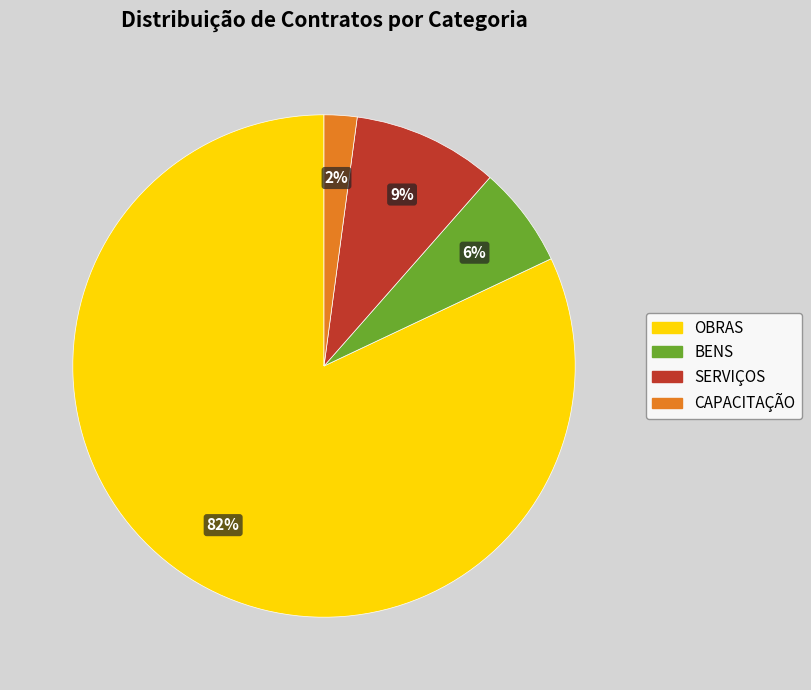

The CAPACITAÇÃO slice represents 2% of the pie. True or false?

True